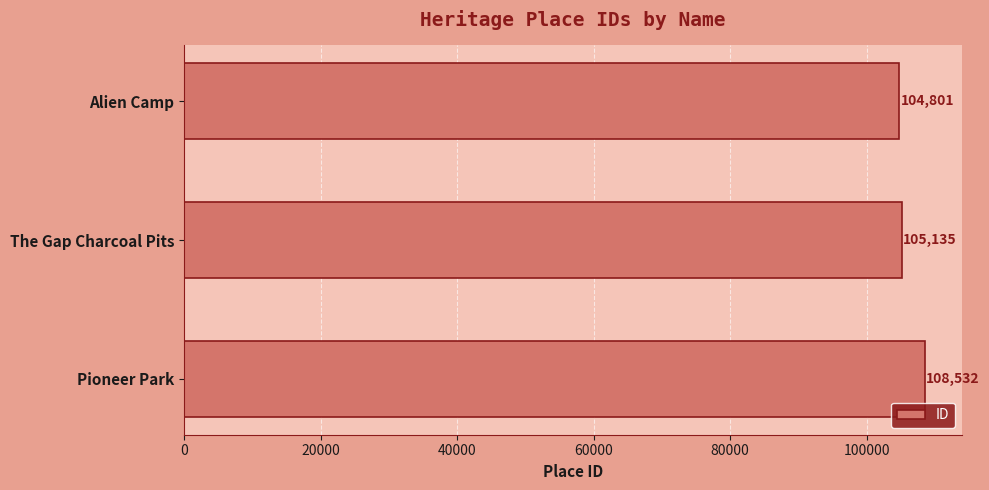

What is the change in value from Alien Camp to Pioneer Park?

+3731